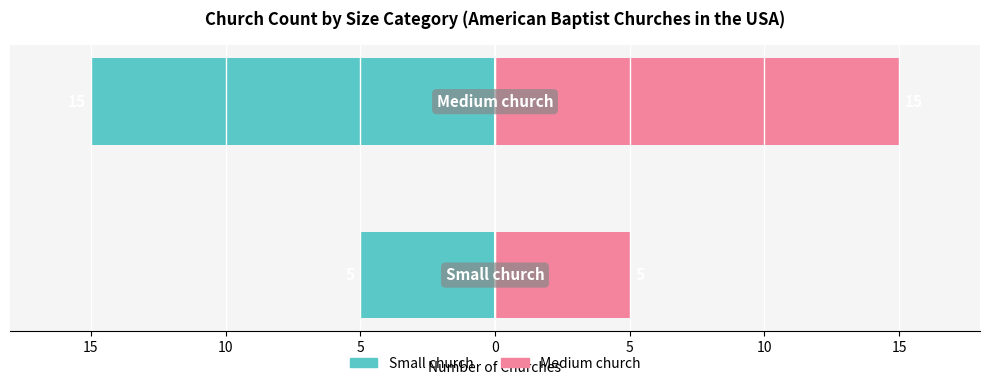

Is it true that Medium church equals 1 at 20?

False